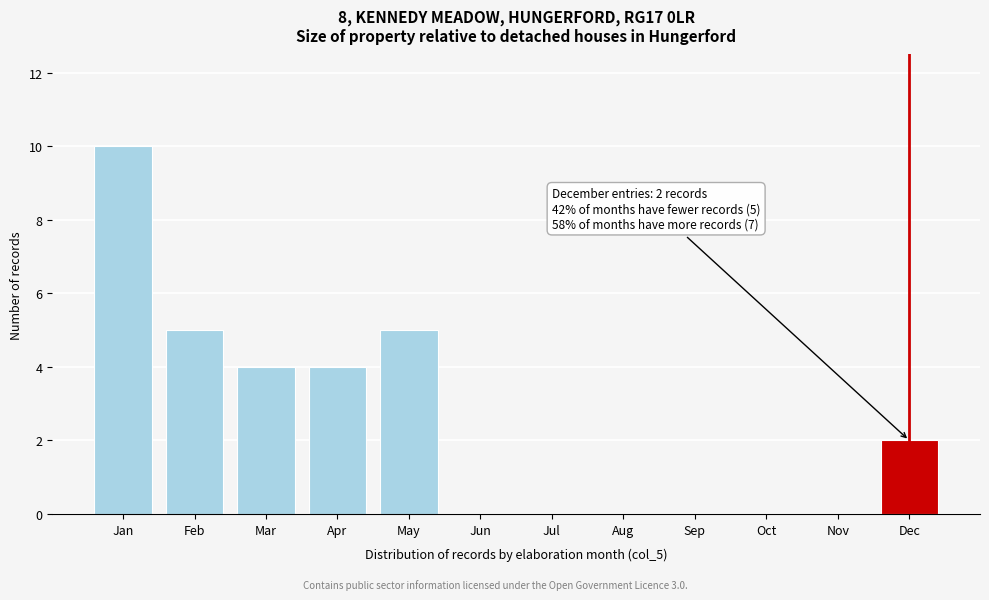

Reading right to left, transcribe all the data shown in this chart.

Dec=2	Nov=0	Oct=0	Sep=0	Aug=0	Jul=0	Jun=0	May=5	Apr=4	Mar=4	Feb=5	Jan=10